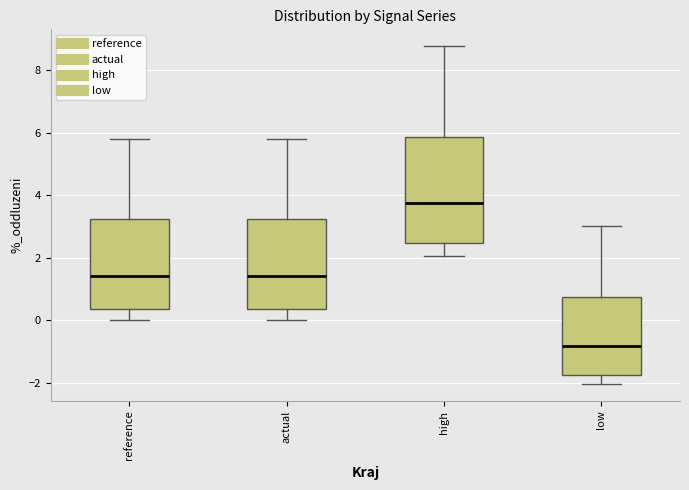

Where does the upper whisker of the box for high end on the y-axis? The values are not printed on the chart, so give them approximately, as read against the axis.

8.8